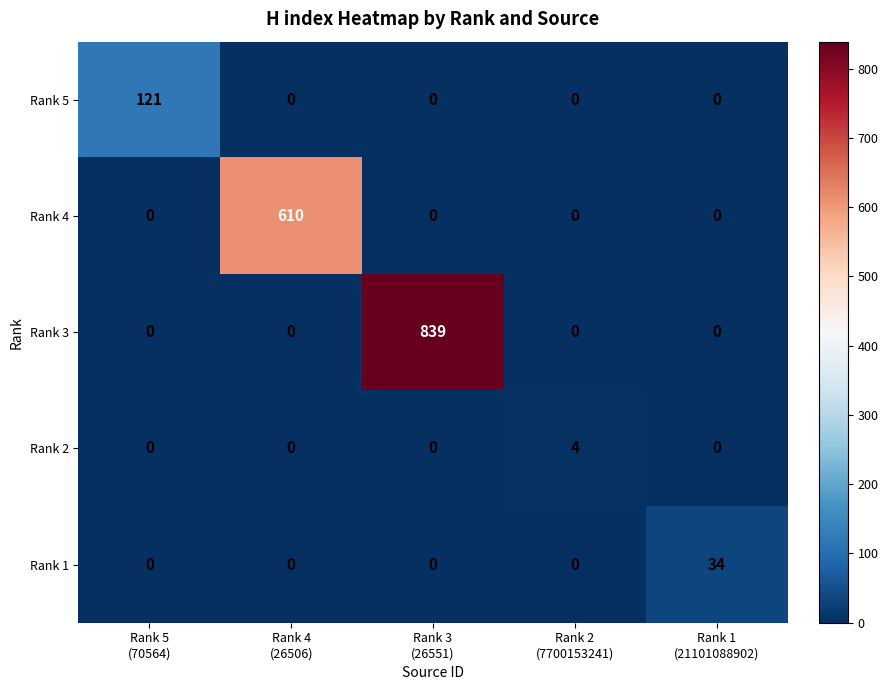

At which category does the chart reach its peak across all series?

Rank 3
(26551)